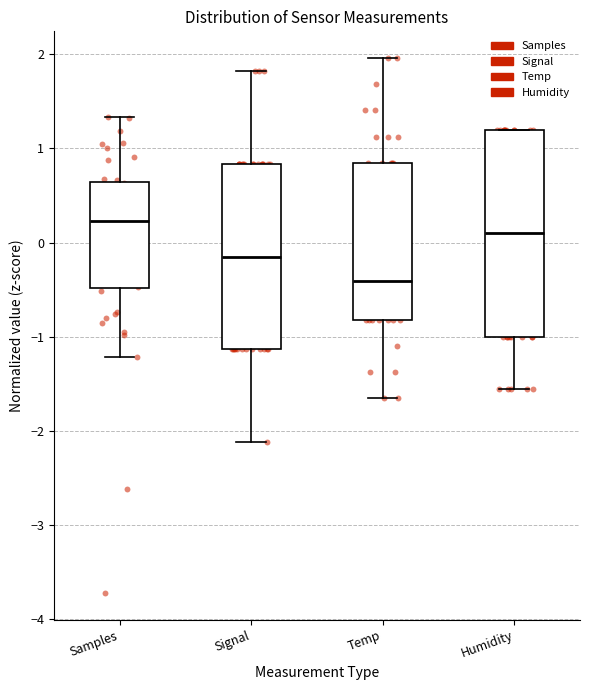

Reading left to right, transcribe this box plot: for each box, give where its median line is, the range the box spans, and where its two whiskers end, as read against the y-axis. The values are not printed on the chart, so give them approximately, as read against the axis.

Samples: median 0.2, box -0.5 to 0.6, whiskers -1.2 to 1.3
Signal: median -0.1, box -1.1 to 0.8, whiskers -2.1 to 1.8
Temp: median -0.4, box -0.8 to 0.8, whiskers -1.7 to 2.0
Humidity: median 0.1, box -1.0 to 1.2, whiskers -1.6 to 1.2